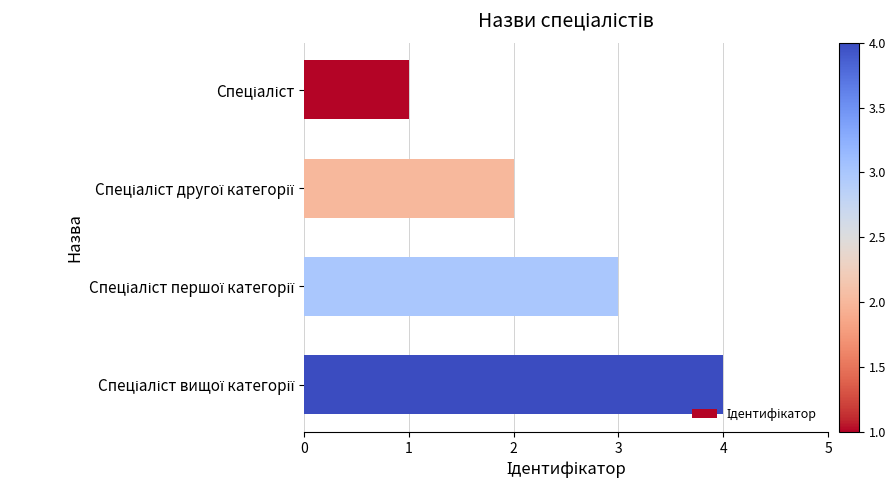

What is the sum of all values?

10